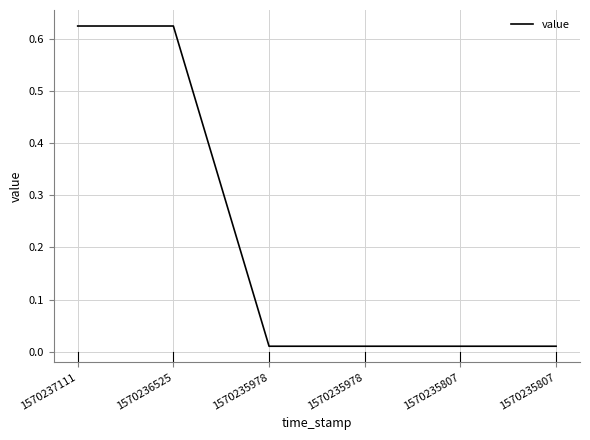

Is this an area chart (filled region under the line)?

No